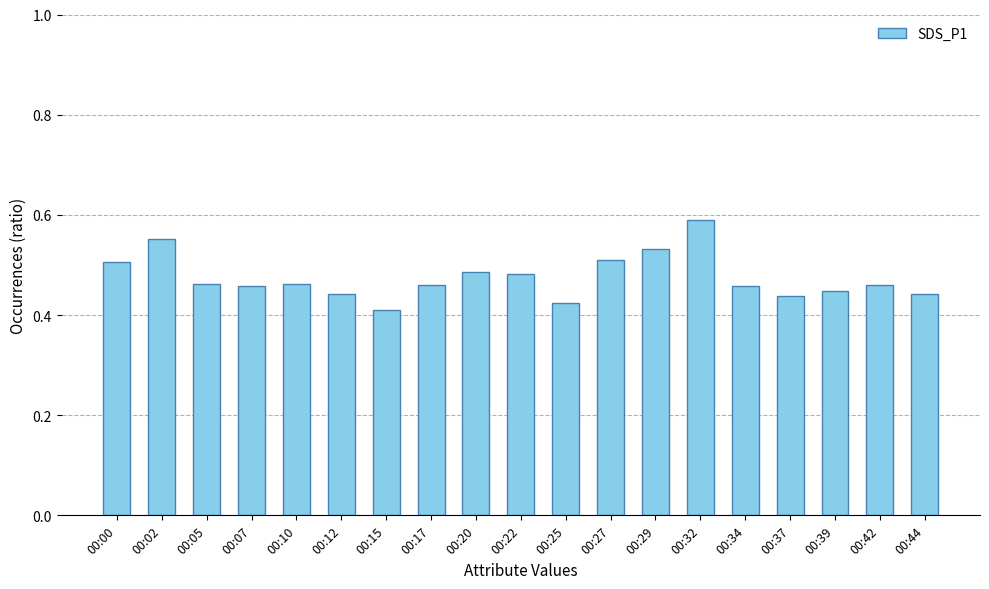

Which category has the lowest value across all series?

00:15